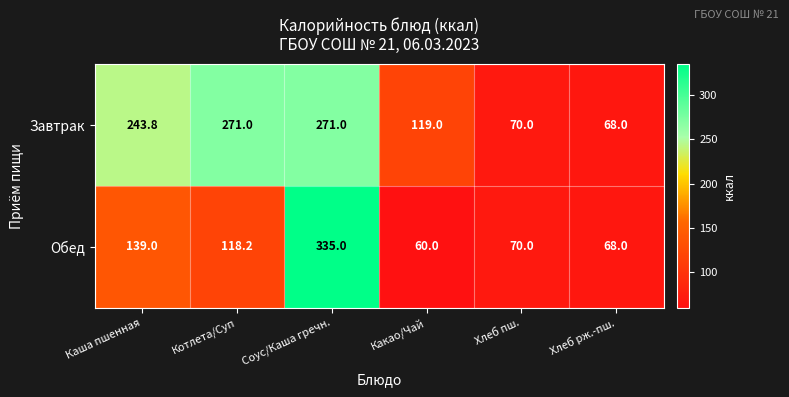

What is the sum of the Завтрак values at Какао/Чай and Котлета/Суп?

390.0